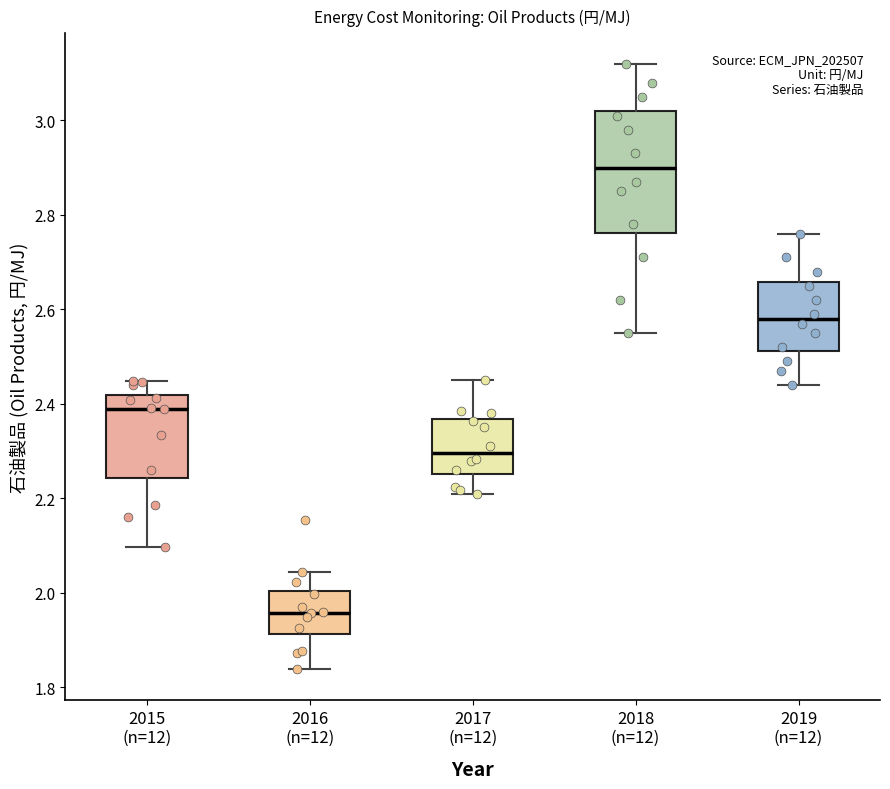

Reading left to right, transcribe this box plot: for each box, give where its median line is, the range the box spans, and where its two whiskers end, as read against the y-axis. The values are not printed on the chart, so give them approximately, as read against the axis.

2015 (n=12): median 2.40, box 2.24 to 2.42, whiskers 2.10 to 2.44
2016 (n=12): median 1.96, box 1.92 to 2.00, whiskers 1.84 to 2.04
2017 (n=12): median 2.30, box 2.26 to 2.36, whiskers 2.20 to 2.46
2018 (n=12): median 2.90, box 2.76 to 3.02, whiskers 2.56 to 3.12
2019 (n=12): median 2.58, box 2.52 to 2.66, whiskers 2.44 to 2.76